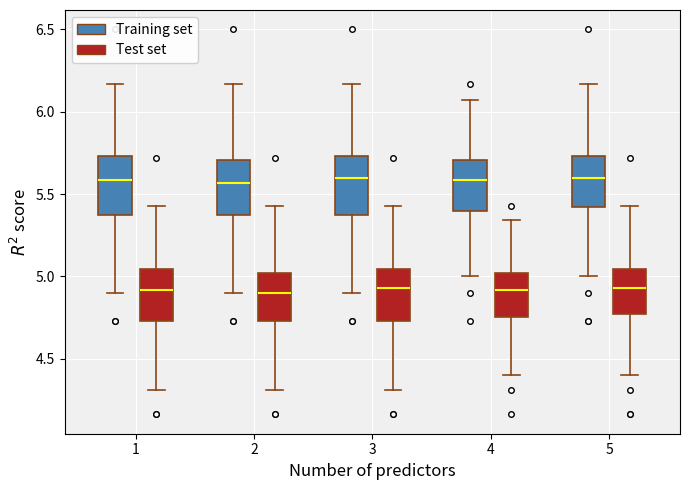

Reading left to right, read every box against the y-axis: the position of its median line, the range the box covers, and the ends of its whiskers. The values are not printed on the chart, so give them approximately, as read against the axis.

1 (Training set): median 5.60, box 5.40 to 5.75, whiskers 4.90 to 6.15
1 (Test set): median 4.90, box 4.75 to 5.05, whiskers 4.30 to 5.45
2 (Training set): median 5.55, box 5.40 to 5.70, whiskers 4.90 to 6.15
2 (Test set): median 4.90, box 4.75 to 5.00, whiskers 4.30 to 5.45
3 (Training set): median 5.60, box 5.40 to 5.75, whiskers 4.90 to 6.15
3 (Test set): median 4.95, box 4.75 to 5.05, whiskers 4.30 to 5.45
4 (Training set): median 5.60, box 5.40 to 5.70, whiskers 5.00 to 6.05
4 (Test set): median 4.90, box 4.75 to 5.00, whiskers 4.40 to 5.35
5 (Training set): median 5.60, box 5.40 to 5.75, whiskers 5.00 to 6.15
5 (Test set): median 4.95, box 4.75 to 5.05, whiskers 4.40 to 5.45